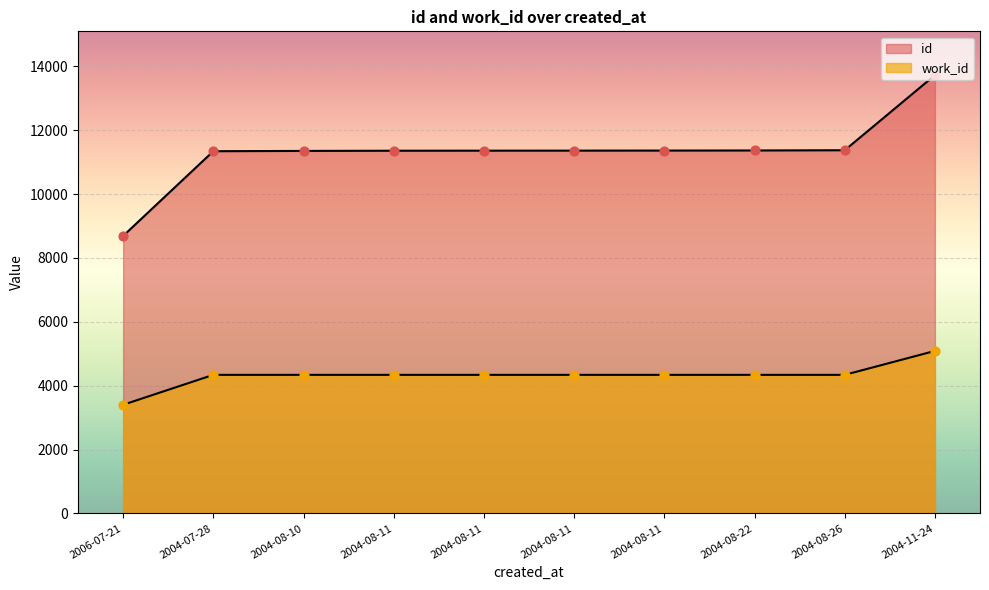

Which series has the widest spread of Y values?

id